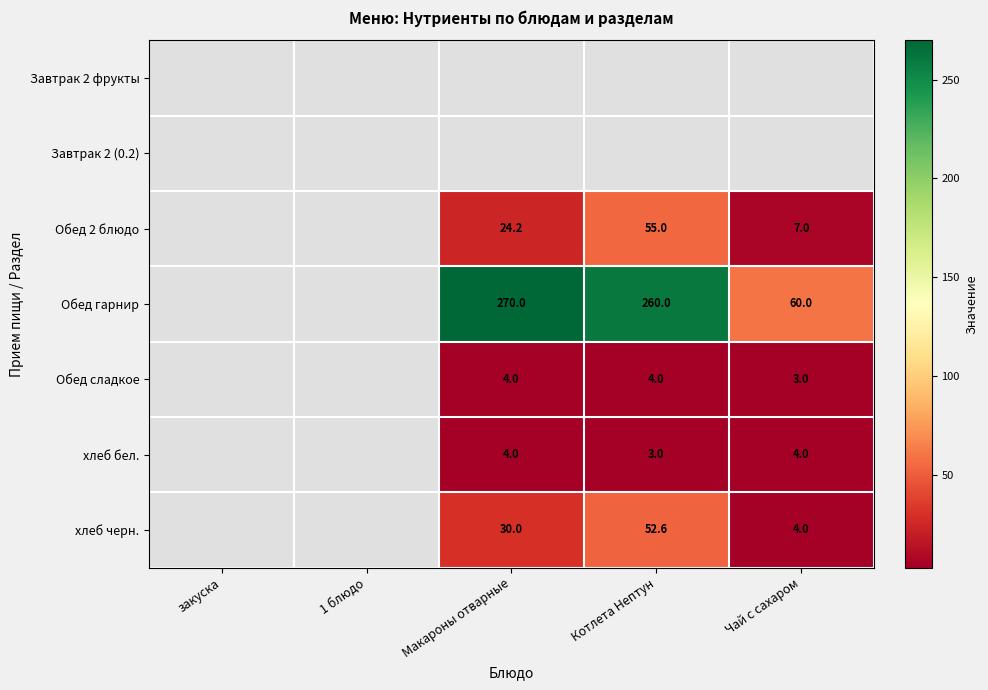

What is the difference between the хлеб черн. values at Котлета Нептун and Чай с сахаром?

48.6